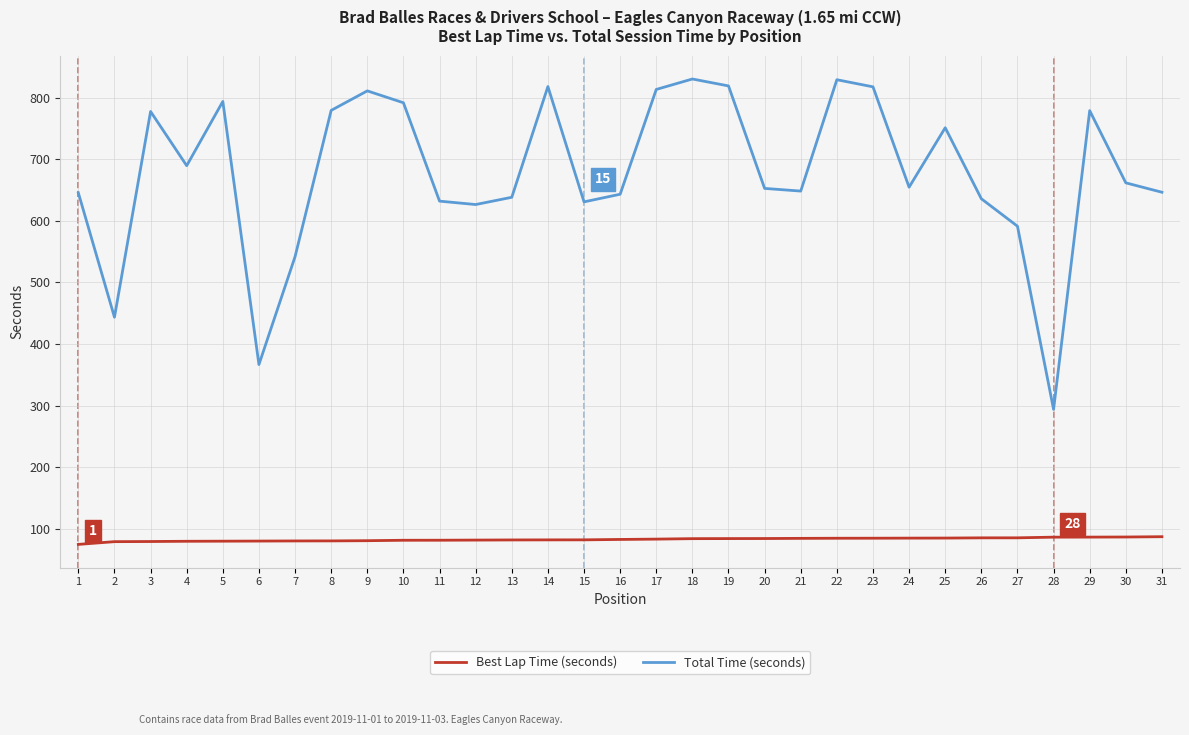

Which category has the lowest value in the Total Time (seconds) series?

28